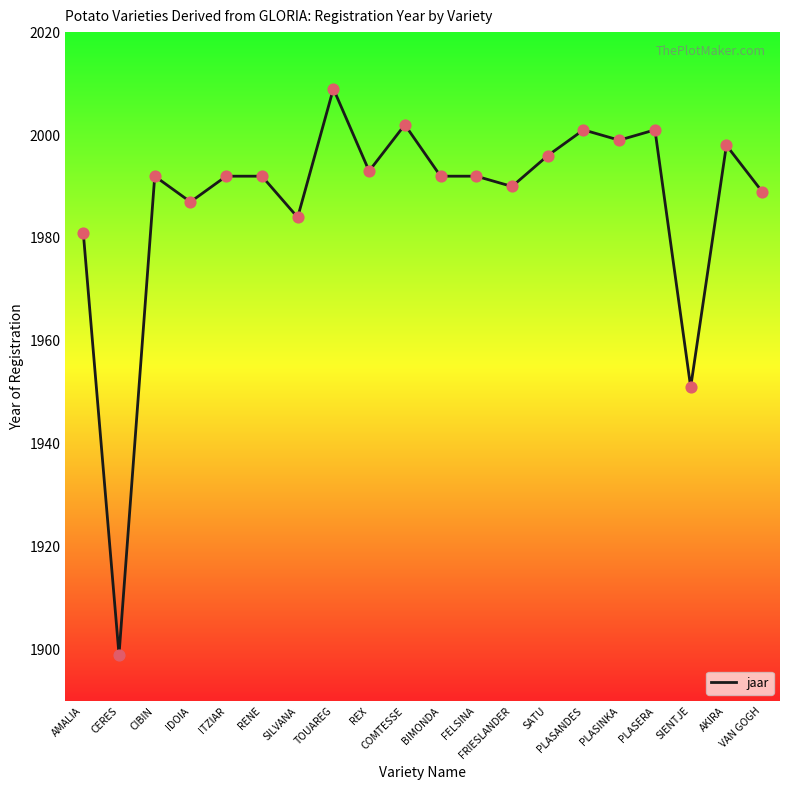

What is the change in value from REX to FRIESLANDER?

-3